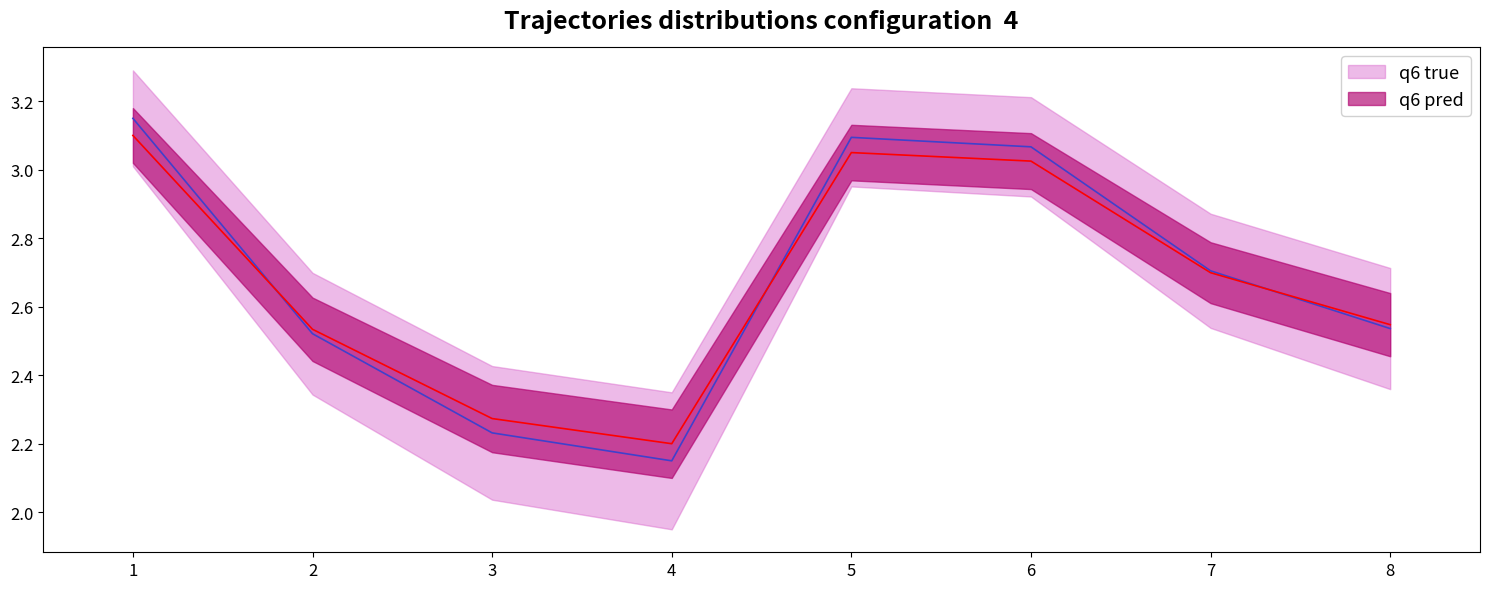

True or false: the data has more than 1 interior local peaks.

False